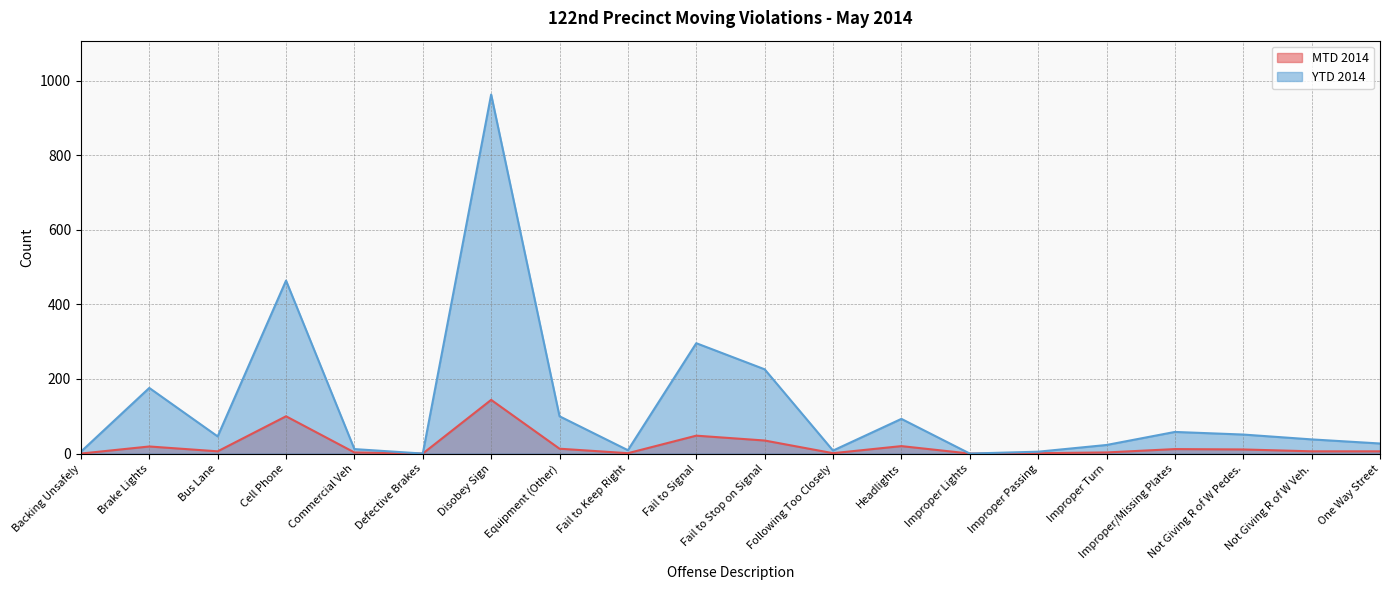

What are all the series names shown in the legend?

MTD 2014, YTD 2014